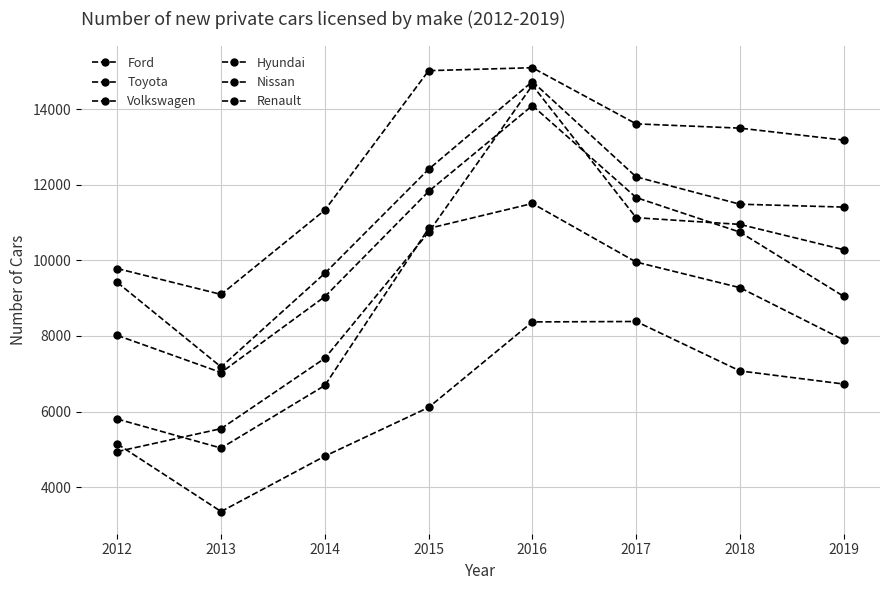

Reading right to left, list all the values displayed in this chart.

Ford: 9047	10746	11660	14092	11823	9040	7032	8014
Toyota: 11408	11484	12207	14728	12409	9658	7180	9414
Volkswagen: 13180	13496	13609	15094	15016	11329	9098	9782
Hyundai: 10281	10950	11127	14630	10743	7410	5548	4942
Nissan: 7895	9277	9954	11503	10843	6691	5034	5802
Renault: 6728	7075	8382	8371	6110	4821	3356	5142